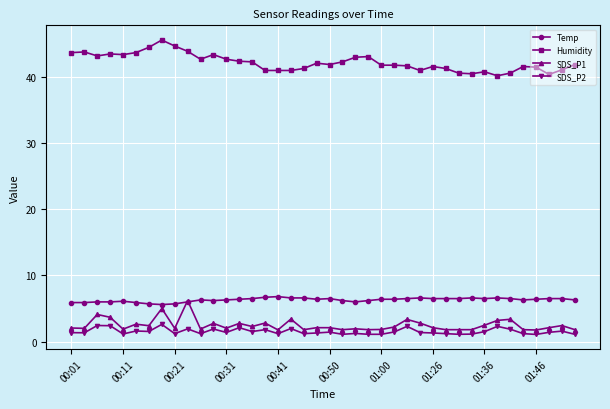

True or false: Temp and SDS_P2 cross at least once.

False